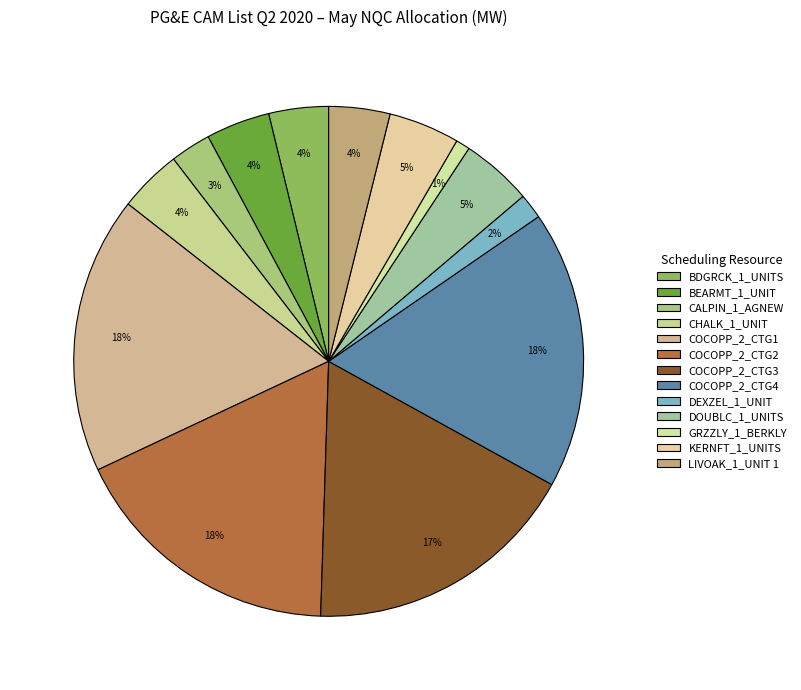

Which category has the smallest portion of the pie?

GRZZLY_1_BERKLY